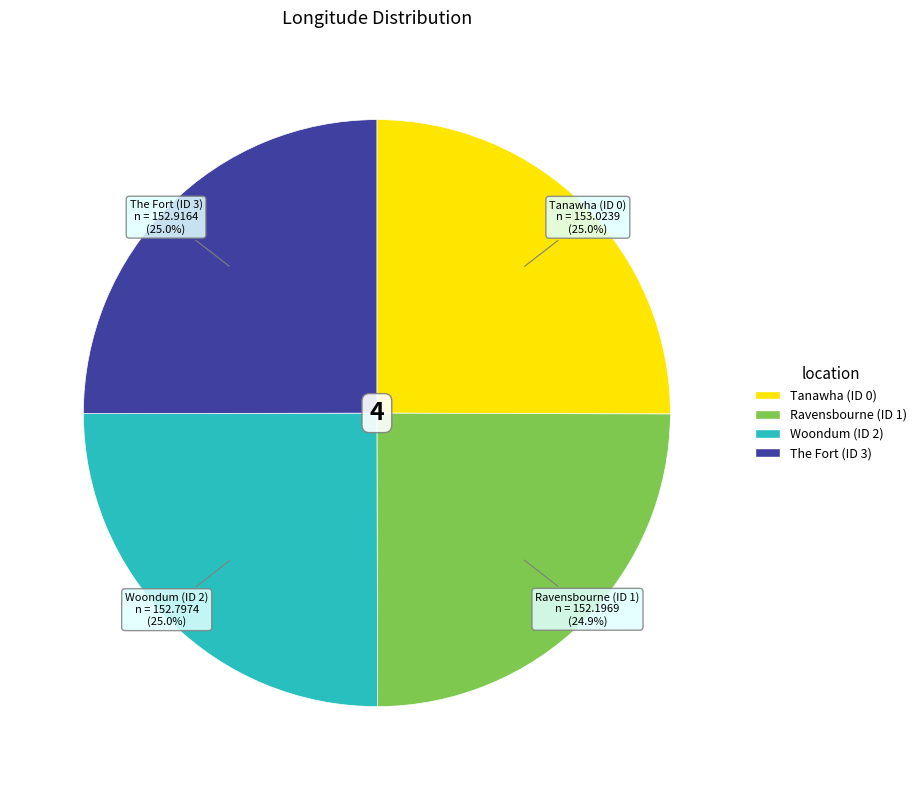

What is the ratio of the value at Ravensbourne (ID 1) to the value at The Fort (ID 3)?

1.0